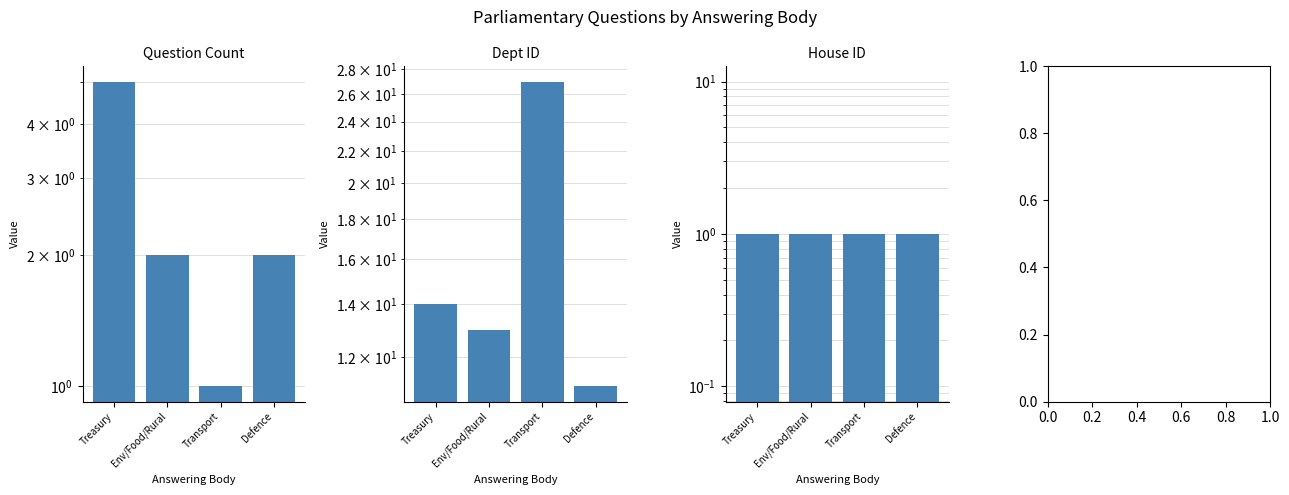

At which category does the chart reach its minimum across all series?

Transport